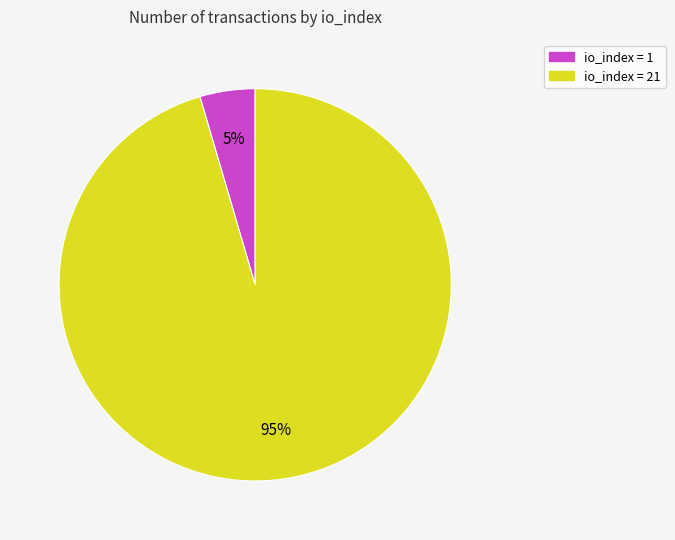

To the nearest percent, what percentage of the pie is io_index = 21?

95%